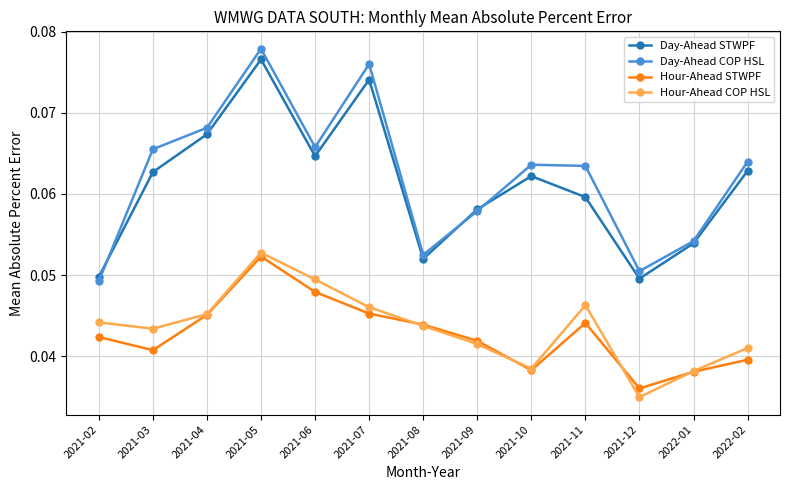

Is it true that Hour-Ahead STWPF equals 0.1 at 2021-07?

False